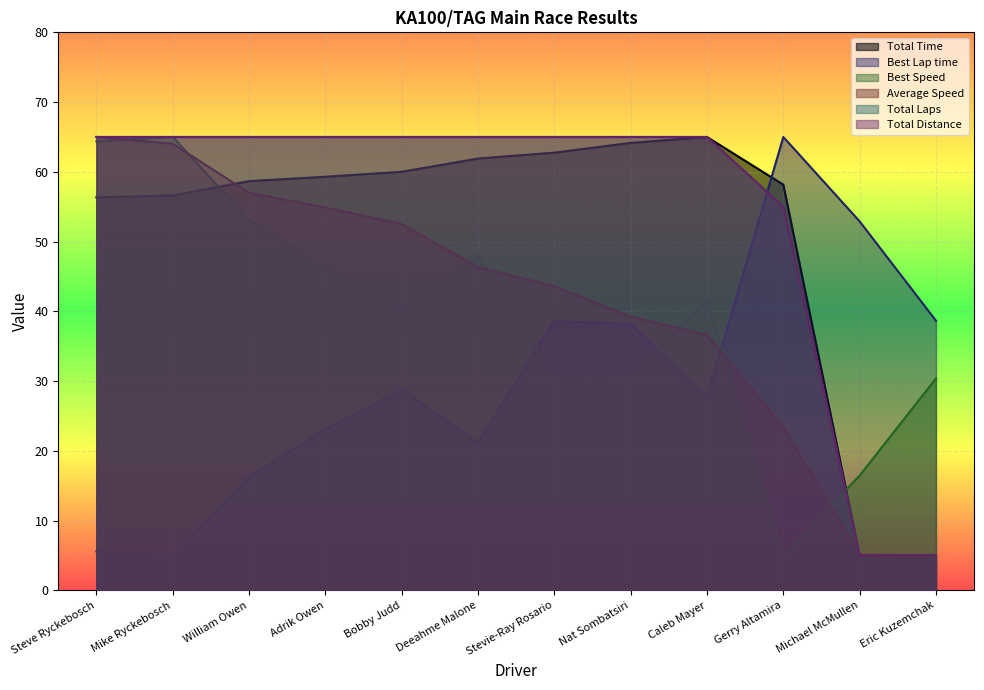

How many values in the Best Lap time series are below 28?

6